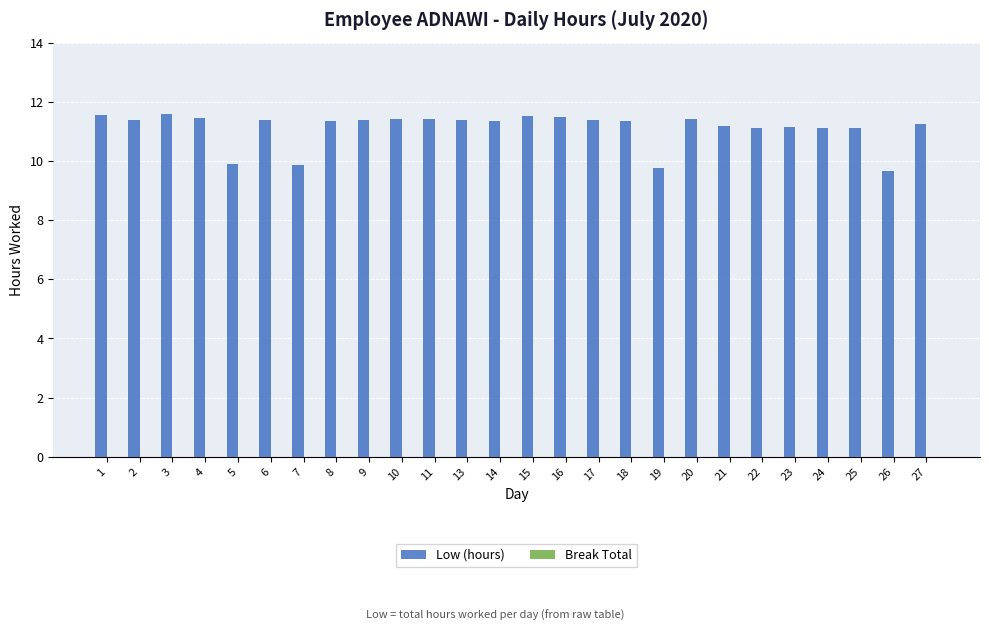

What is the greatest value displayed?

11.6